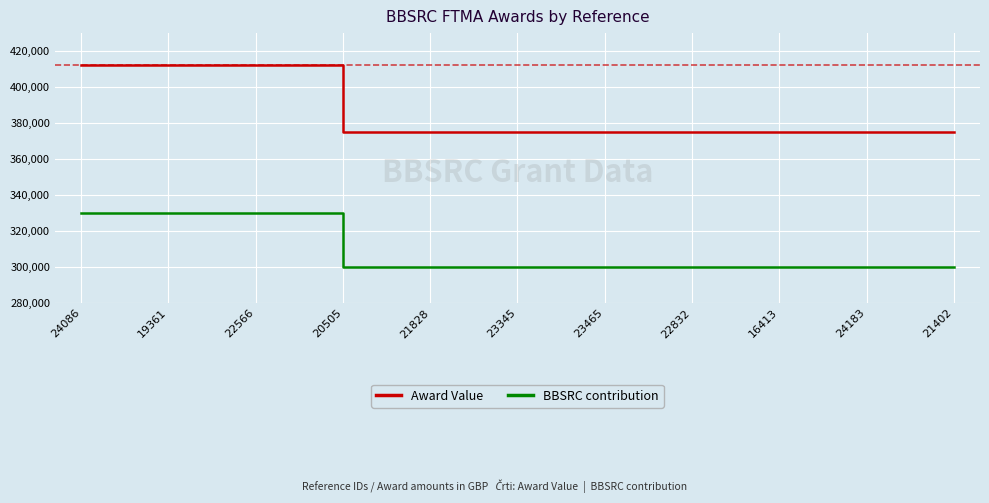

Reading left to right, what are all the values shown in this chart?

Award Value: 412500	412500	412500	375000	375000	375000	375000	375000	375000	375000	375000
BBSRC contribution: 330000	330000	330000	300000	300000	300000	300000	300000	300000	300000	300000